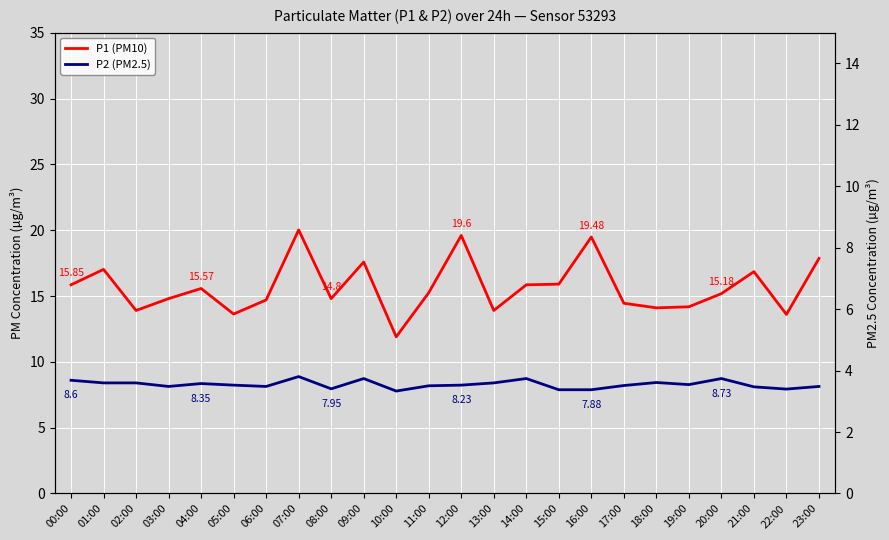

At which category does P2 (PM2.5) reach its first local peak?

04:00